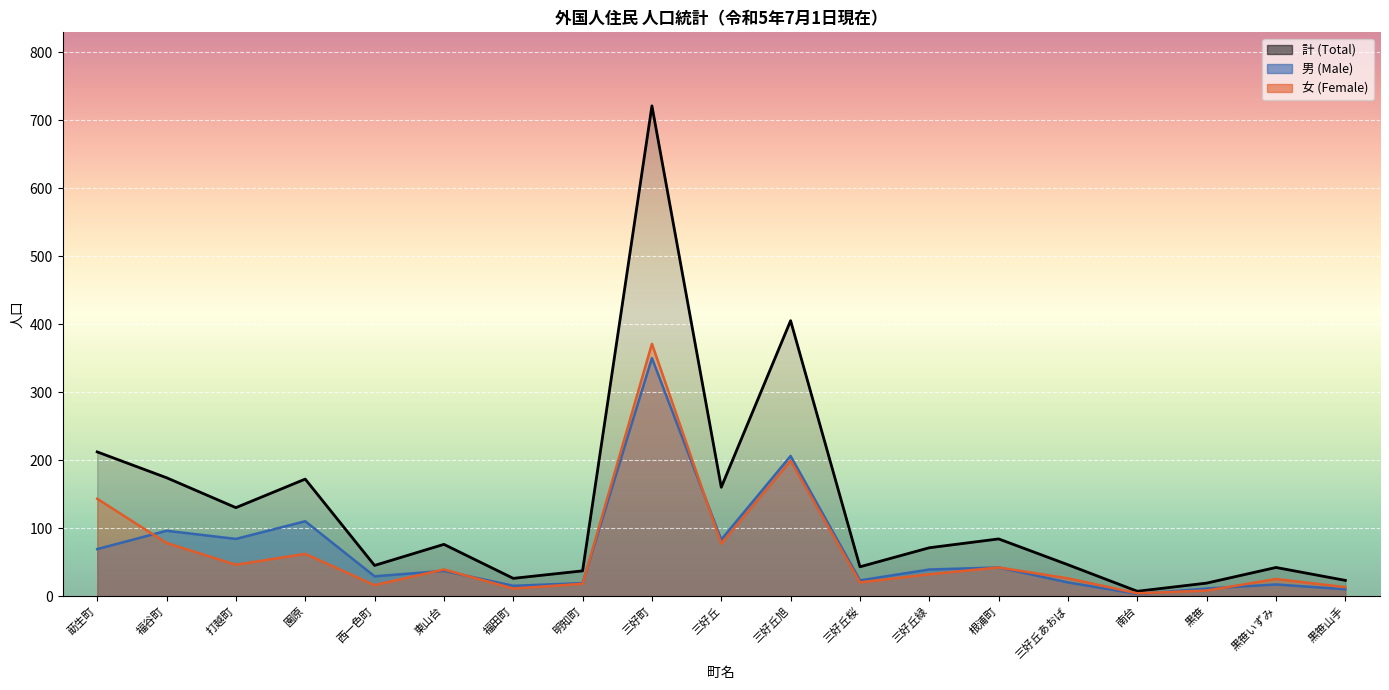

How many series are shown in this chart?

3